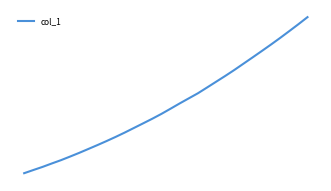

What is the smallest value displayed?

2627.2